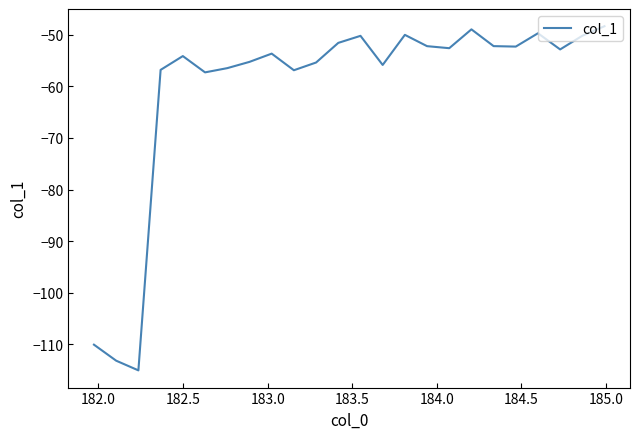

What is the difference between the maximum and minimum values?

66.7